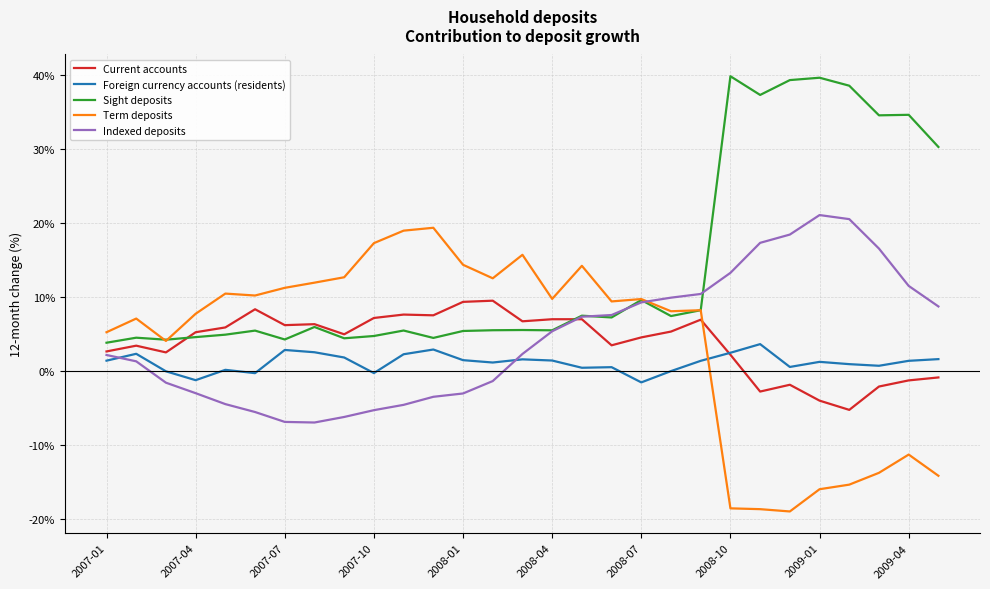

What is the smallest value displayed?

-19.0